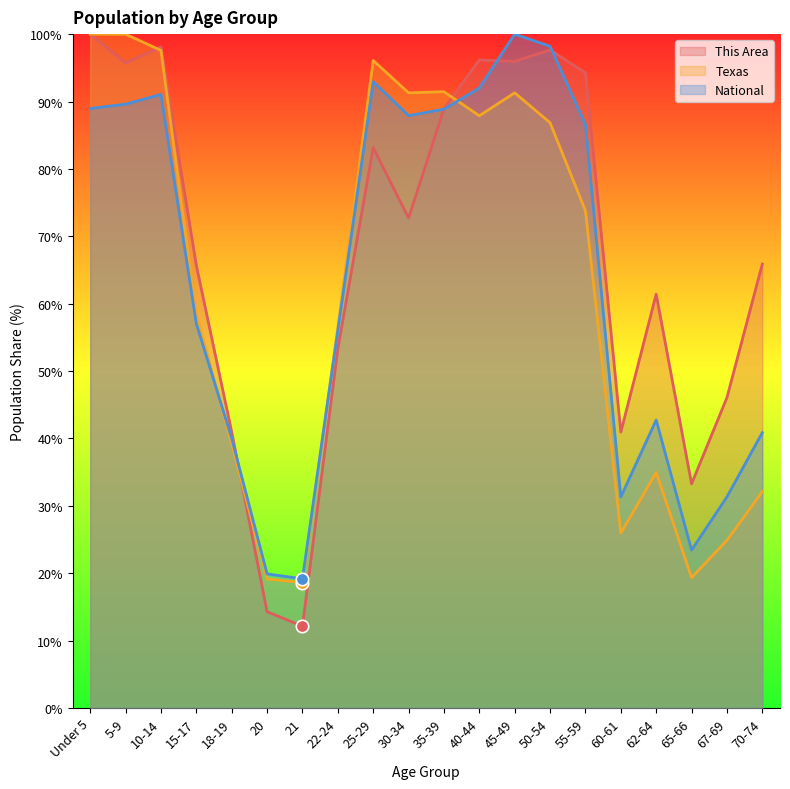

Which series has the largest Y range (max minus min)?

This Area